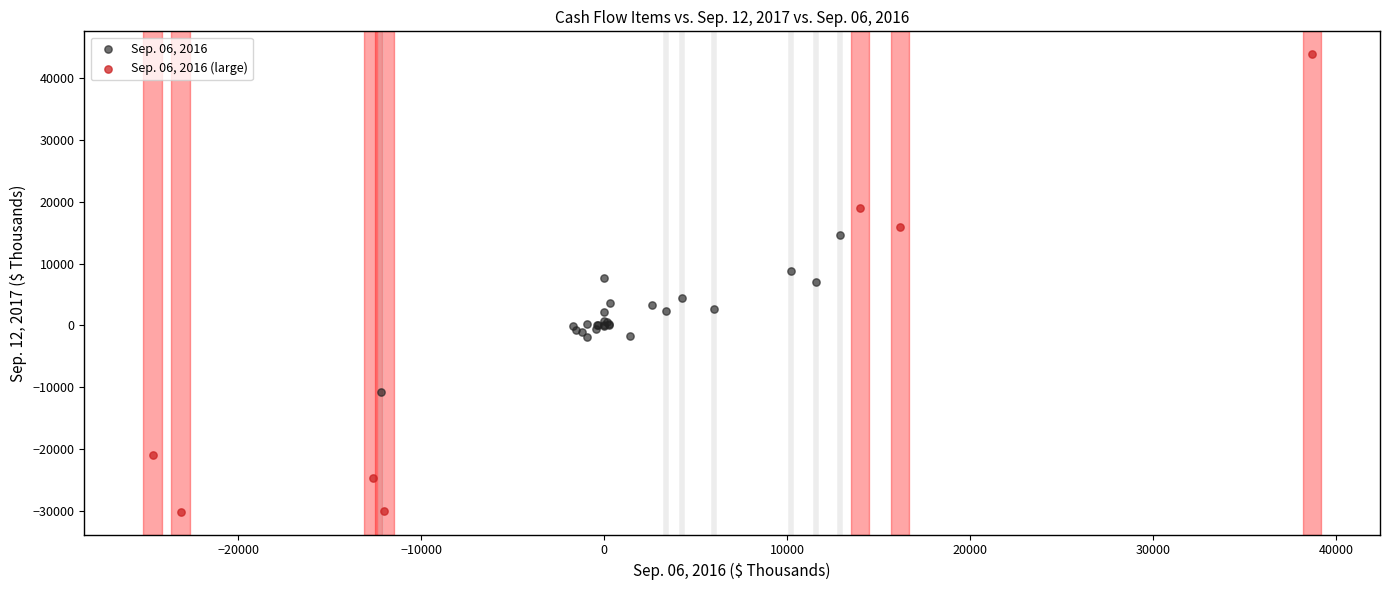

Which series reaches the minimum Y coordinate?

Sep. 06, 2016 (large)